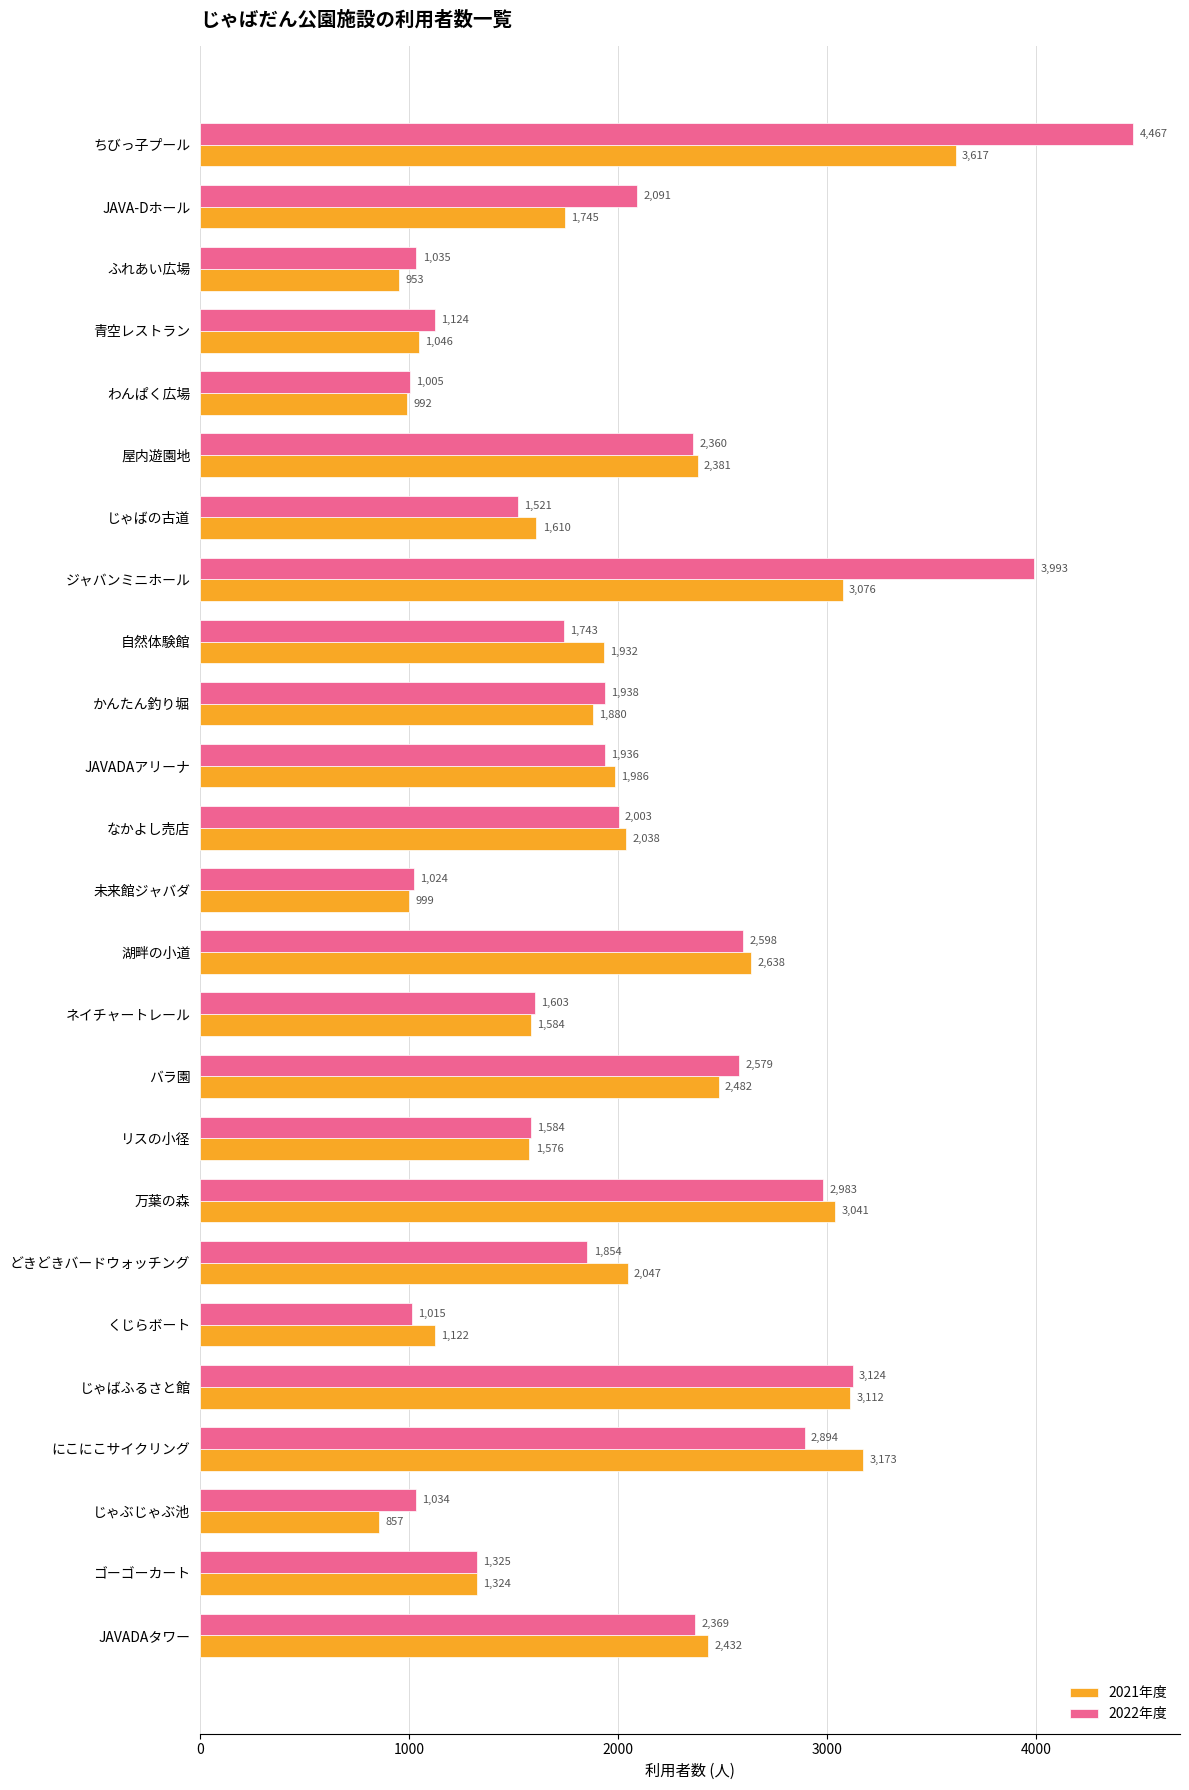

How many values in the 2022年度 series are below 1936?

12